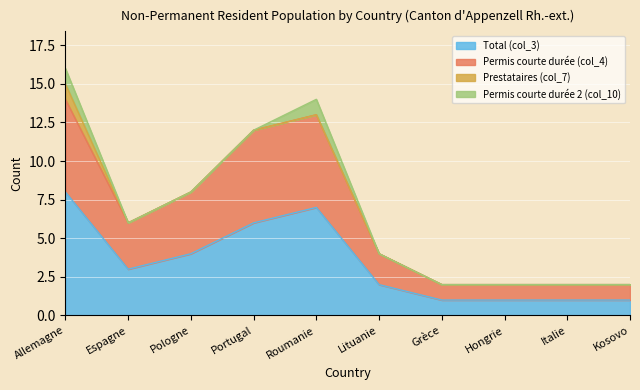

The Total (col_3) series shows 7 at Roumanie. True or false?

True